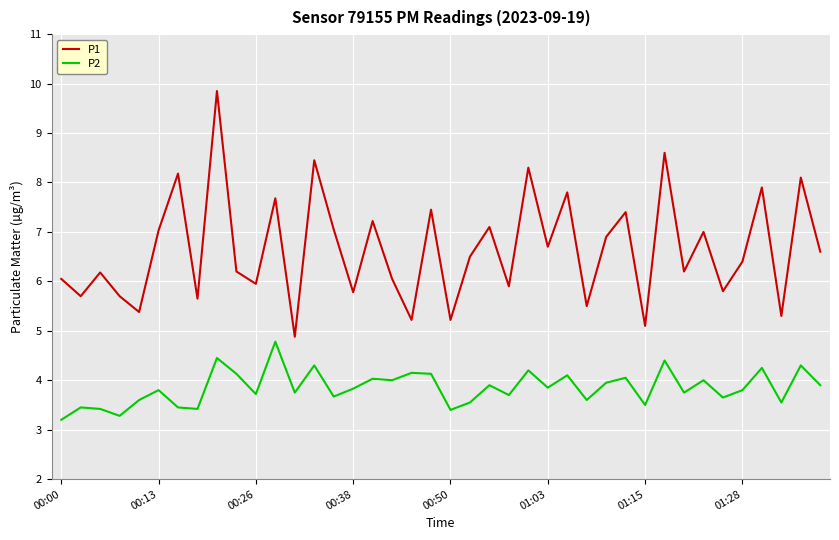

Rank the series by their maximum value, from highest to lowest.

P1, P2